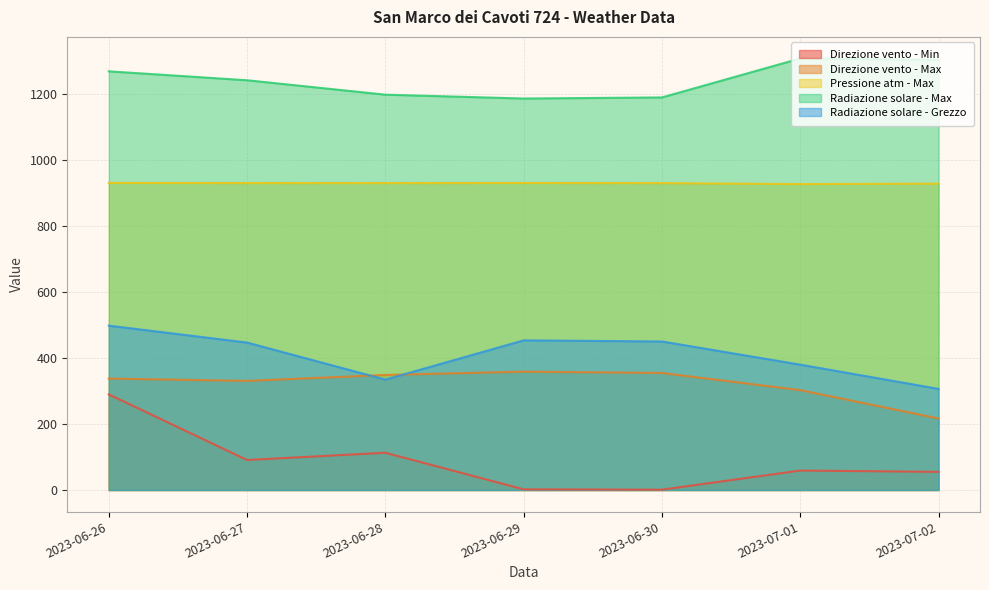

What is the greatest value displayed?

1309.1